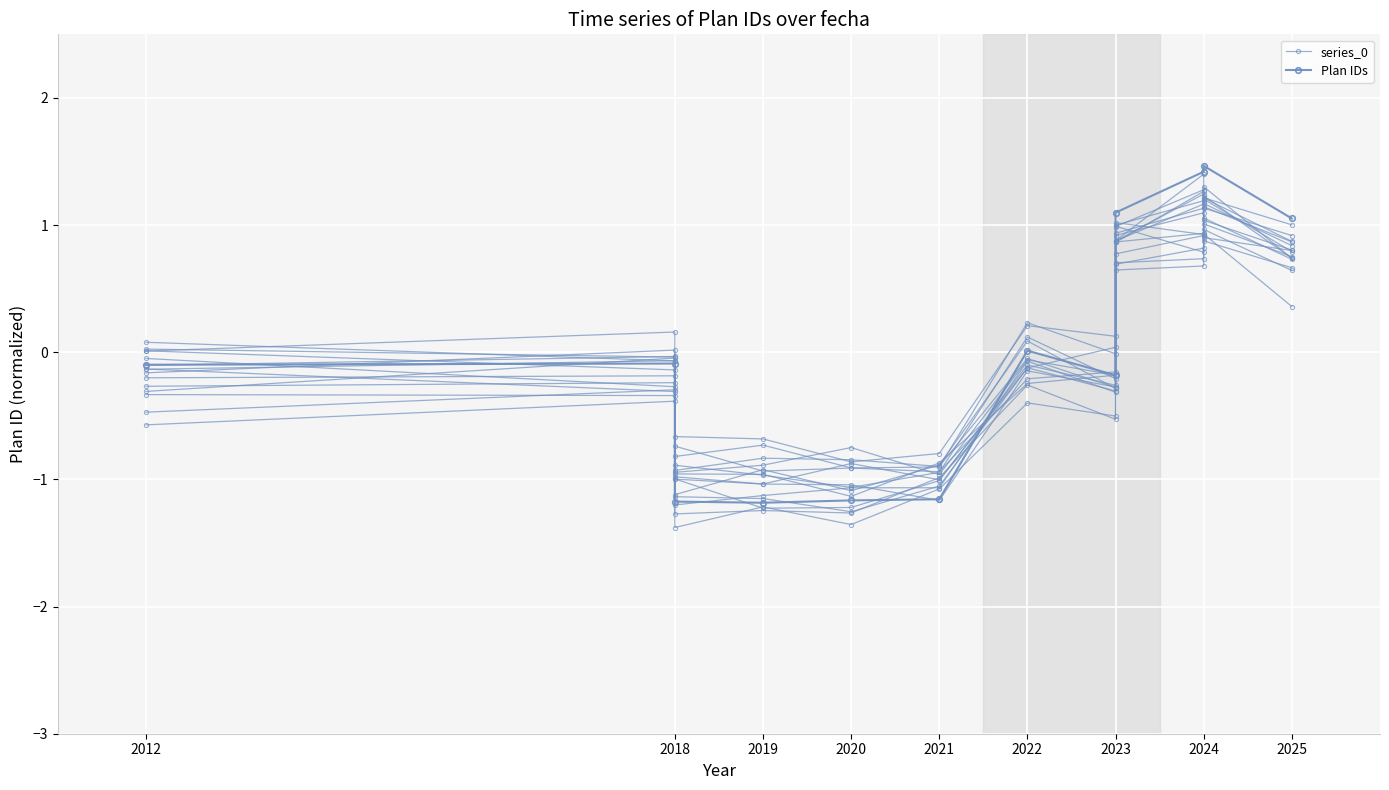

Rank the series by their maximum value, from highest to lowest.

Plan IDs, series_0